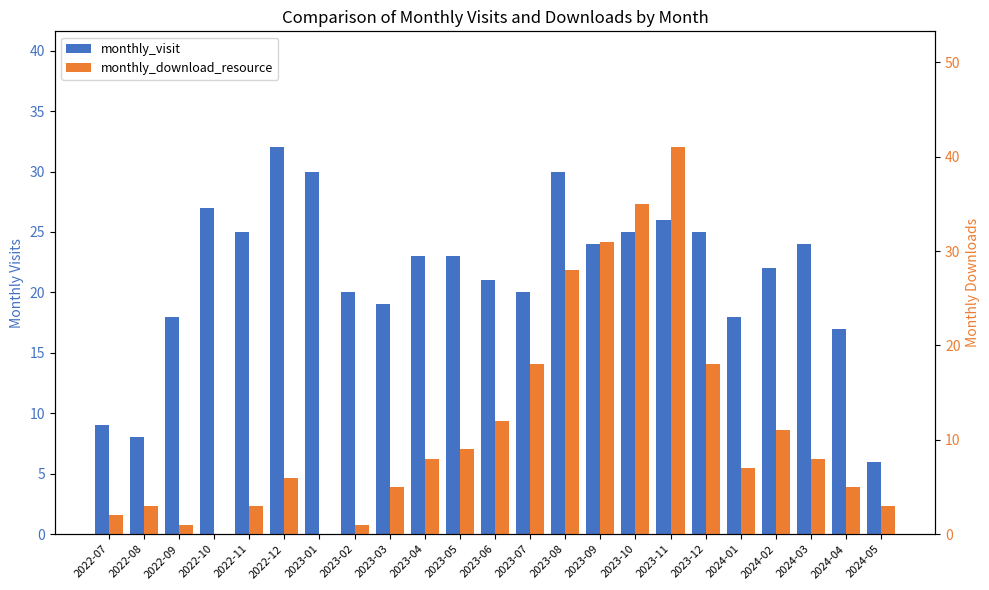

True or false: monthly_download_resource has a value of 1 at 2024-05.

False